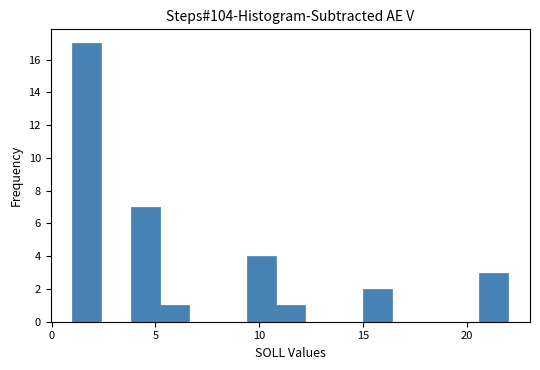

Around what value on the x-axis is the tallest bar? Give the approximate position of its centre, as read against the axis.

1.5